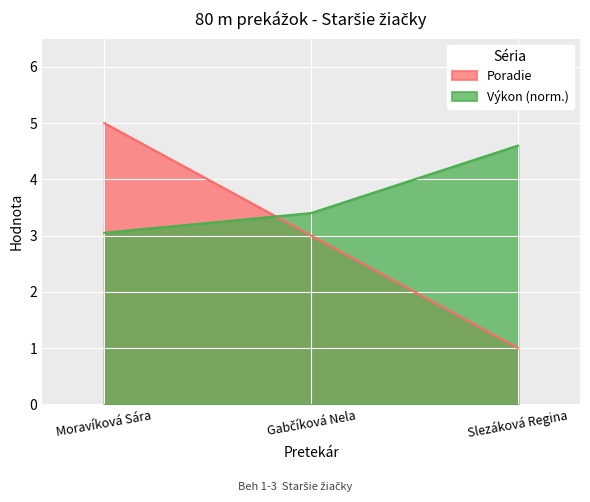

Which category has the highest value in the Výkon series?

Slezáková Regina